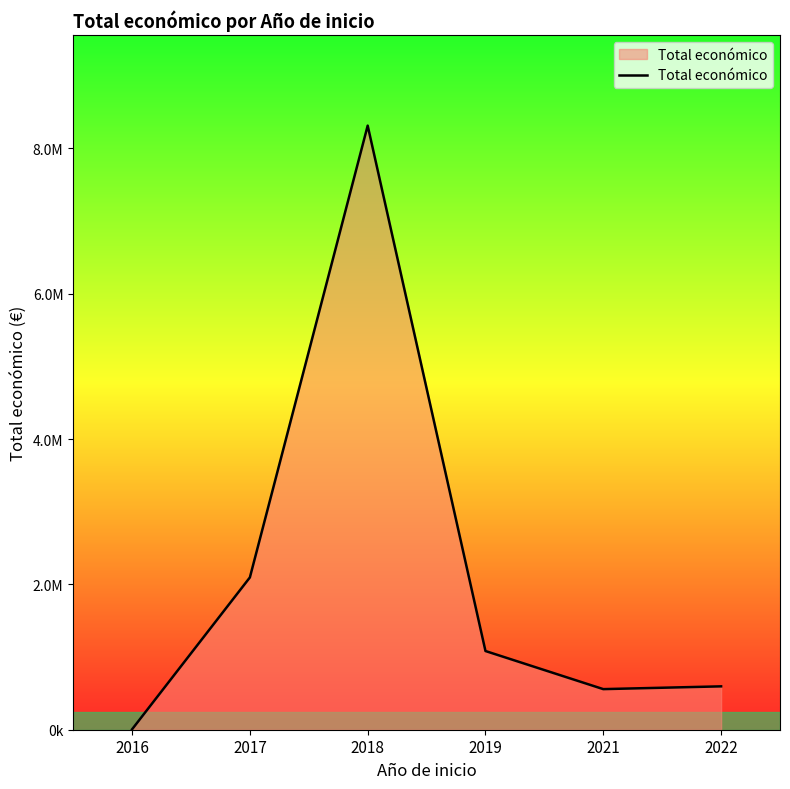

Rank the categories by value from lowest to highest.

2016, 2021, 2022, 2019, 2017, 2018